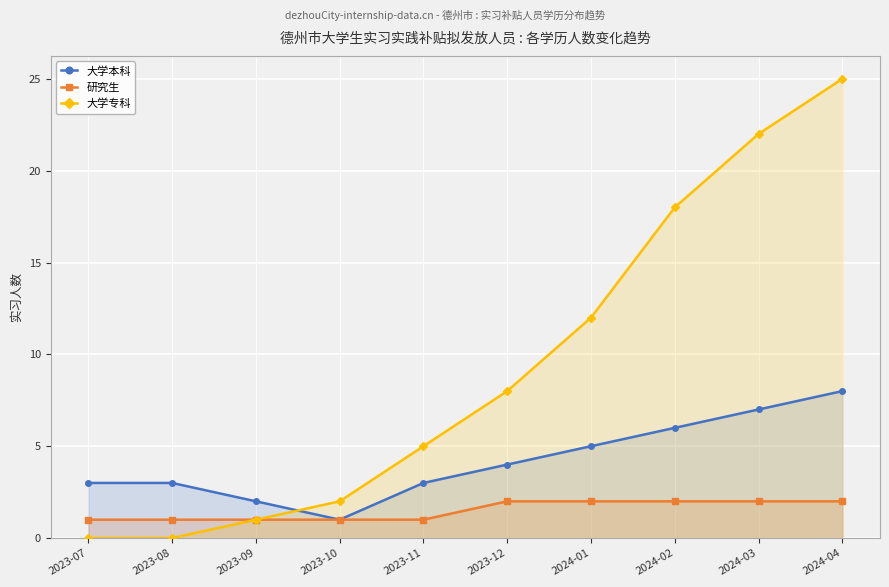

What is the average value of the 大学本科 series?

4